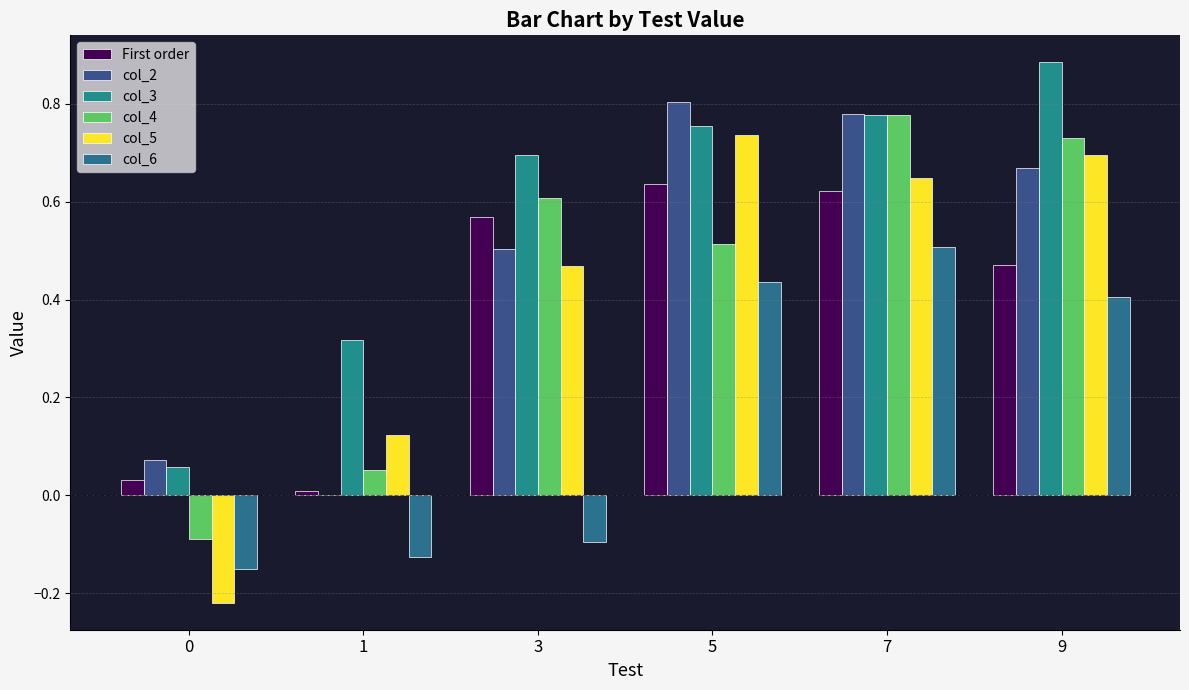

What is the sum of the First order values at 5 and 9?

1.1